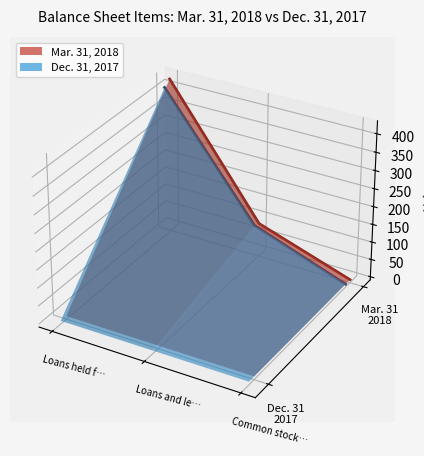

What position from the right is Loans and le…?

2